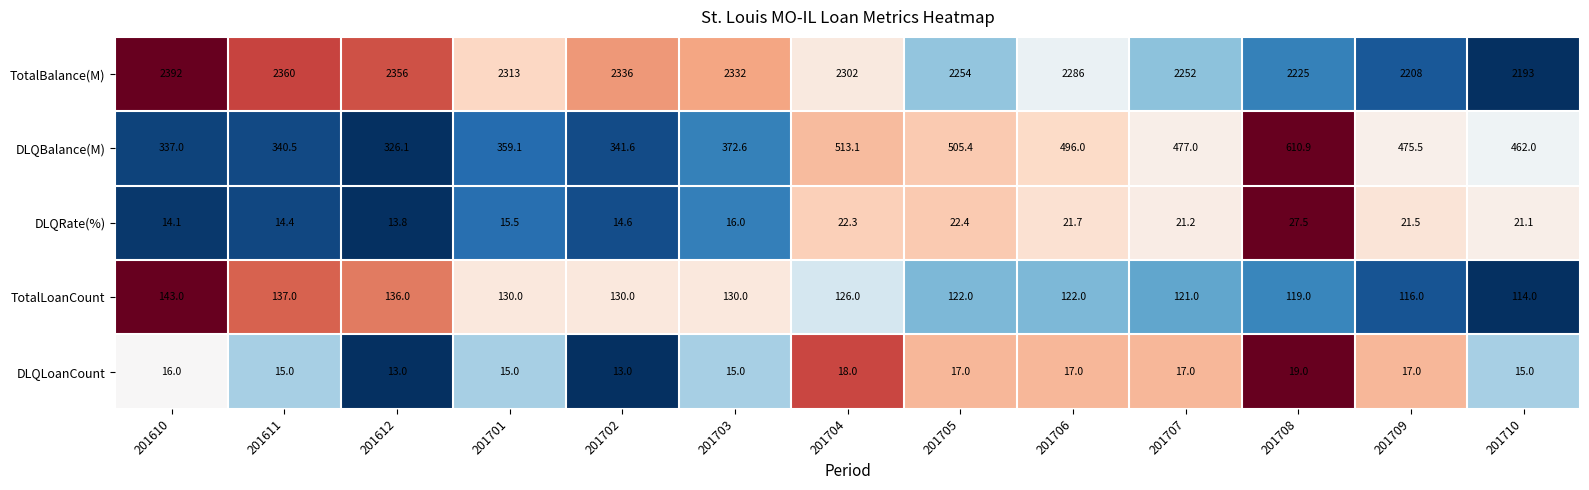

At which category is the sum across all series the highest?

201708